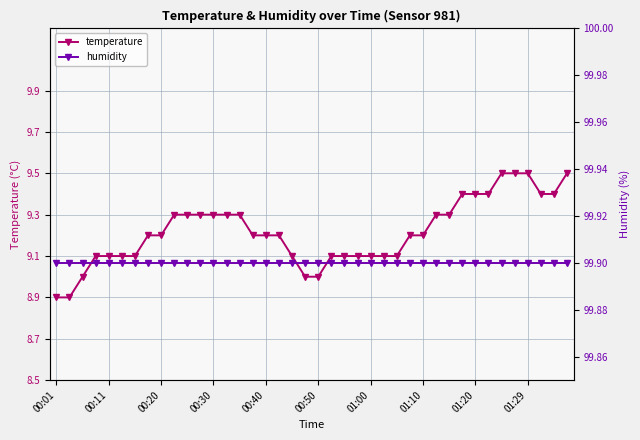

What are all the series names shown in the legend?

temperature, humidity